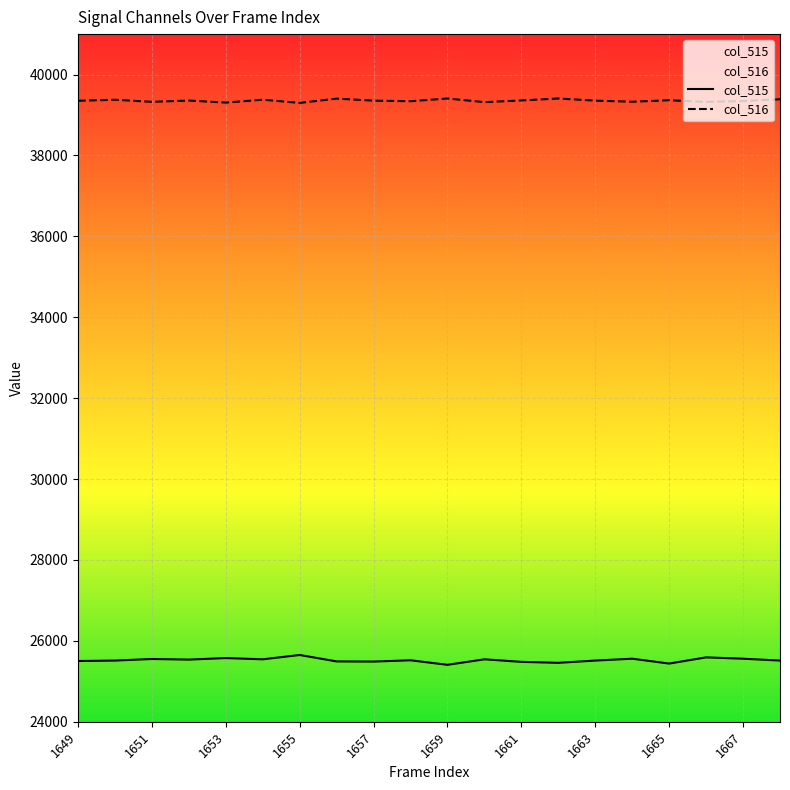

How many categories are shown in the chart?

20